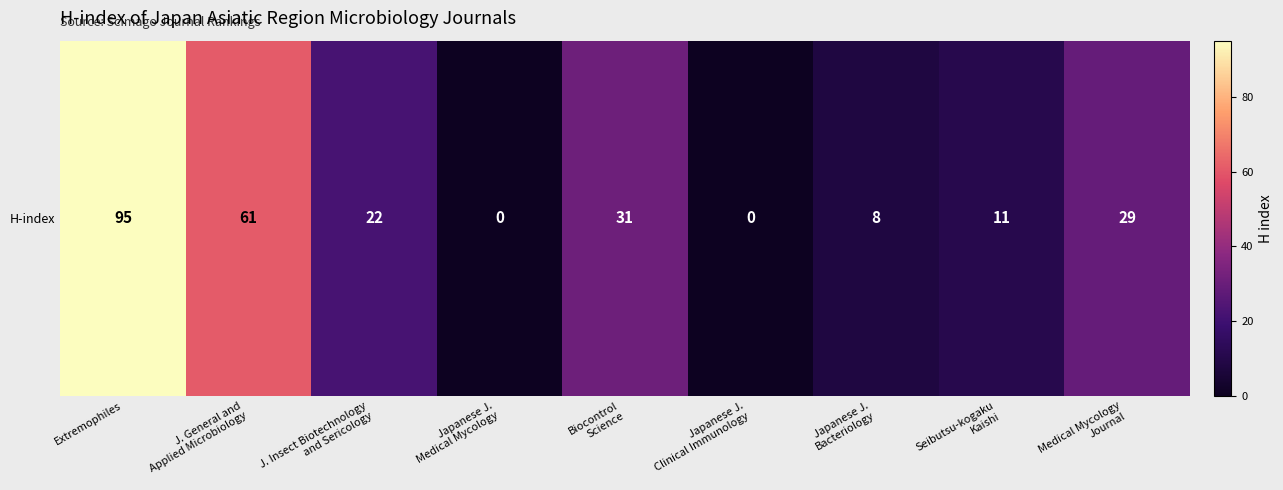

How many data points are less than 22?

4